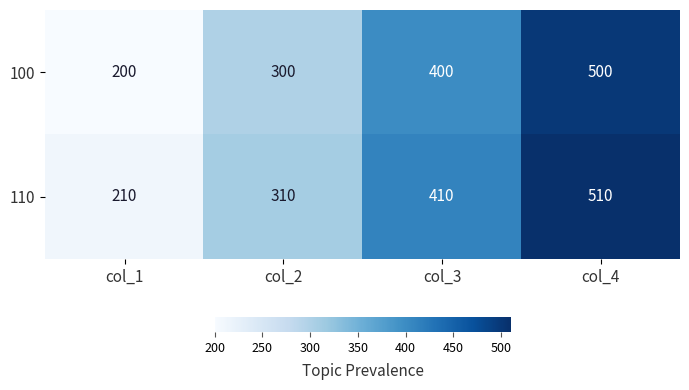

List the series in order of their overall mean, lowest first.

100, 110